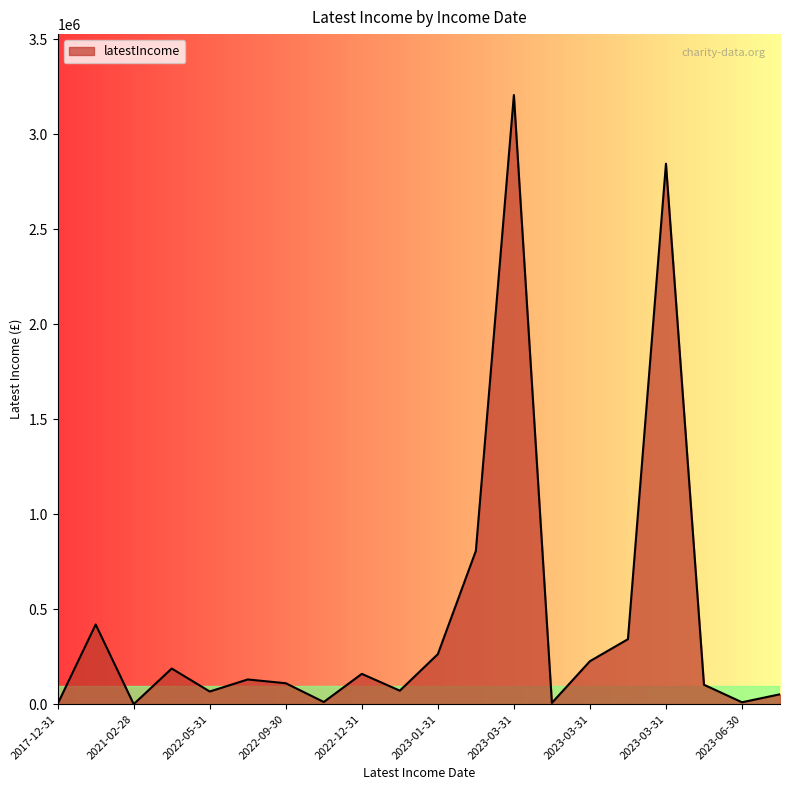

Does the chart have visible grid lines?

No